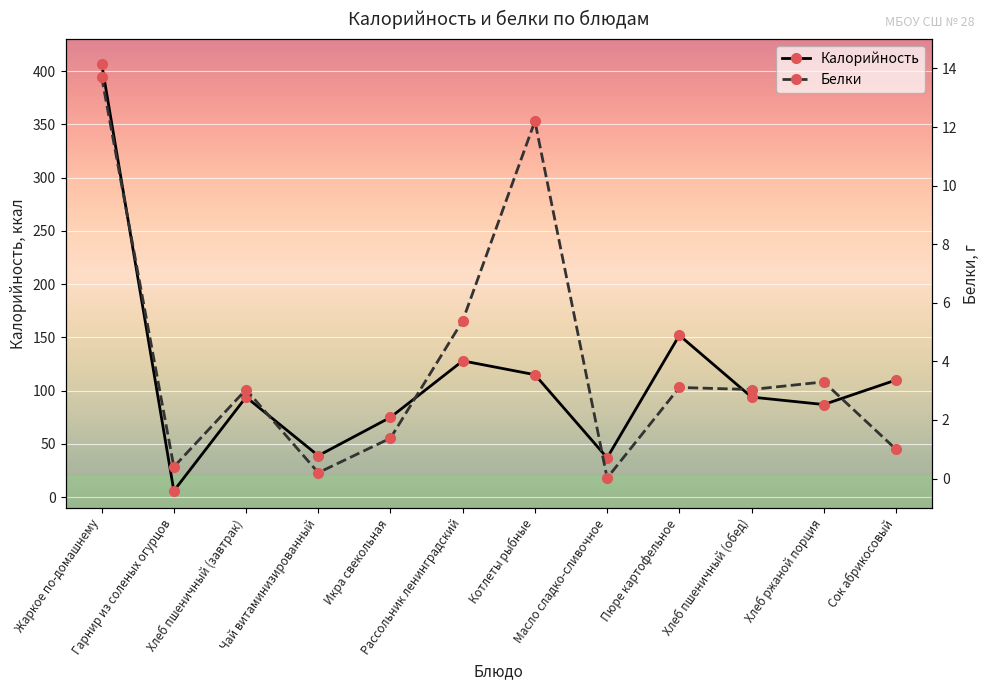

Reading left to right, transcribe all the data shown in this chart.

Калорийность: Жаркое по-домашнему=407.0	Гарнир из соленых огурцов=6.0	Хлеб пшеничный (завтрак)=94.0	Чай витаминизированный=39.0	Икра свекольная=75.0	Рассольник ленинградский=128.0	Котлеты рыбные=115.0	Масло сладко-сливочное=37.0	Пюре картофельное=152.0	Хлеб пшеничный (обед)=94.0	Хлеб ржаной порция=87.0	Сок абрикосовый=110.0
Белки: Жаркое по-домашнему=13.7	Гарнир из соленых огурцов=0.4	Хлеб пшеничный (завтрак)=3.0	Чай витаминизированный=0.2	Икра свекольная=1.4	Рассольник ленинградский=5.4	Котлеты рыбные=12.2	Масло сладко-сливочное=0.0	Пюре картофельное=3.1	Хлеб пшеничный (обед)=3.0	Хлеб ржаной порция=3.3	Сок абрикосовый=1.0